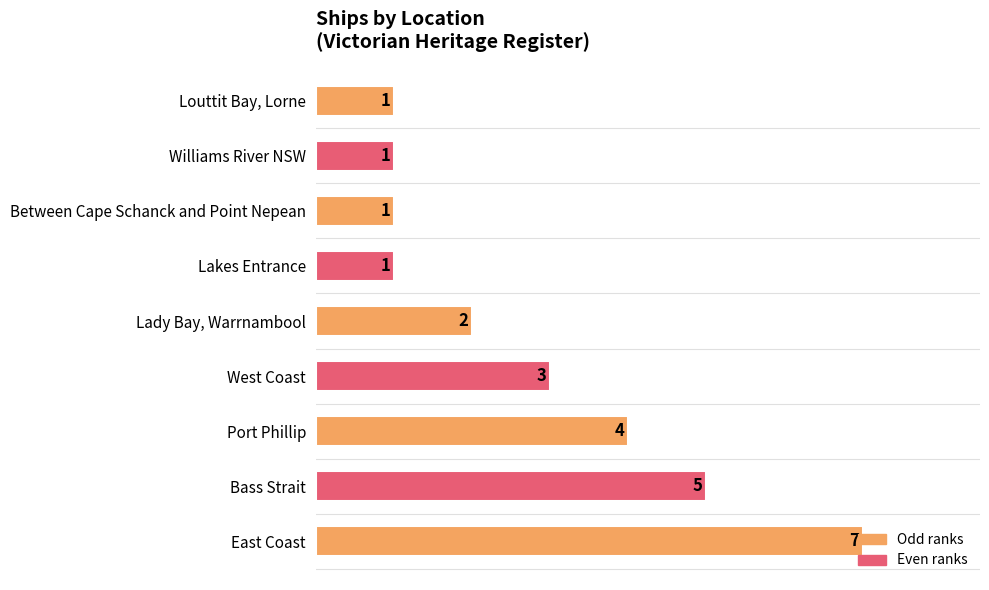

What is the average value?

3